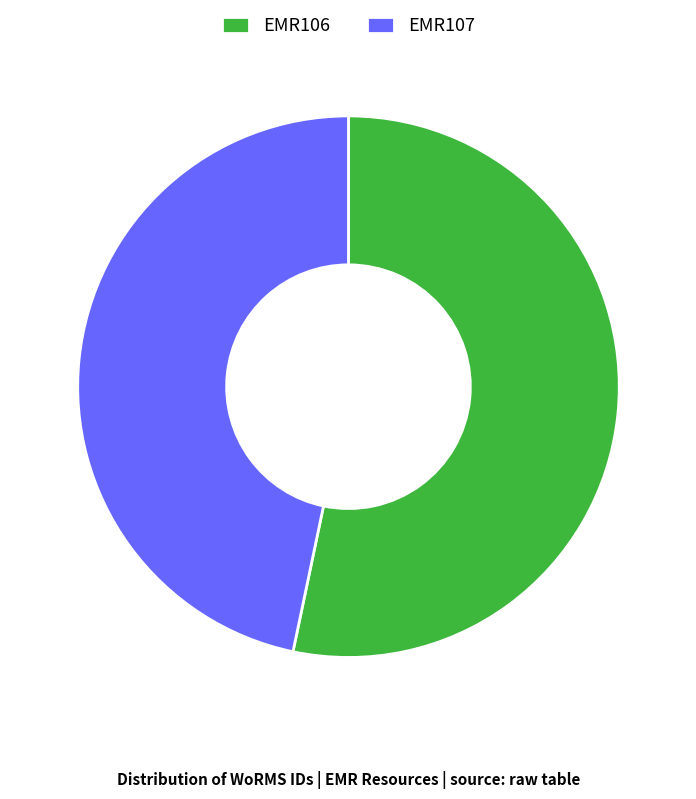

Does EMR107 account for over 50% of the chart?

No